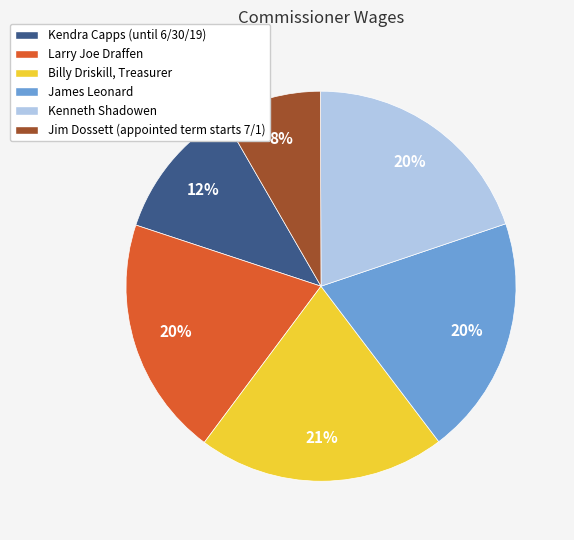

To the nearest percent, what is the average slice percentage?

17%